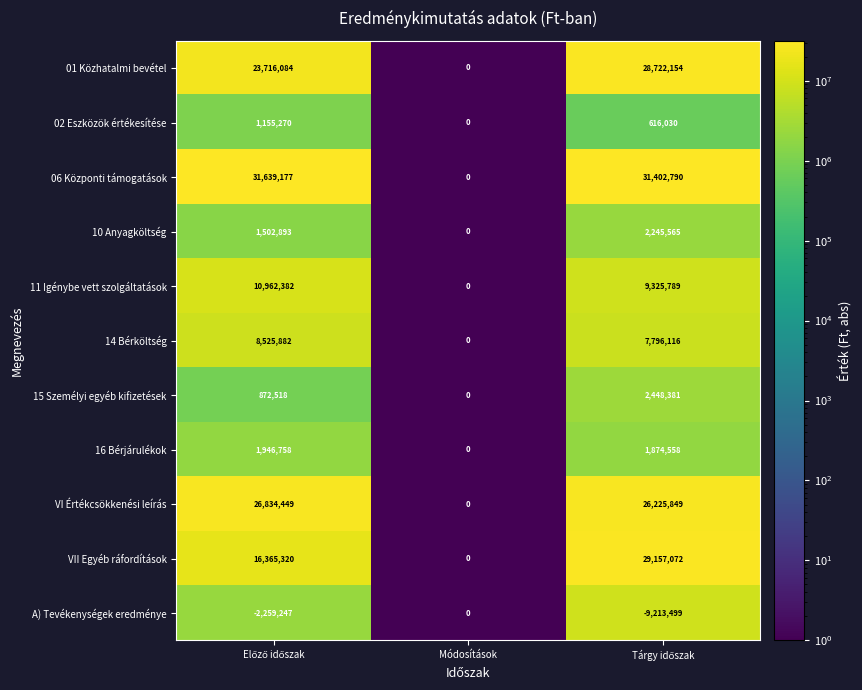

The 02 Eszközök értékesítése series shows 0 at Módosítások. True or false?

True